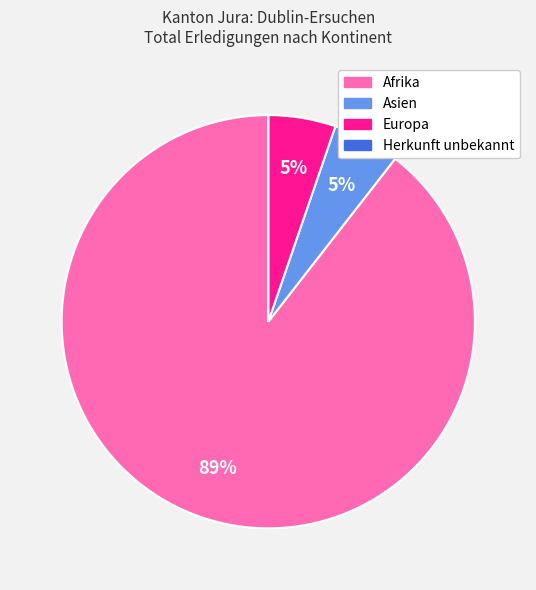

Do Afrika and Asien together represent more than half of the pie?

Yes